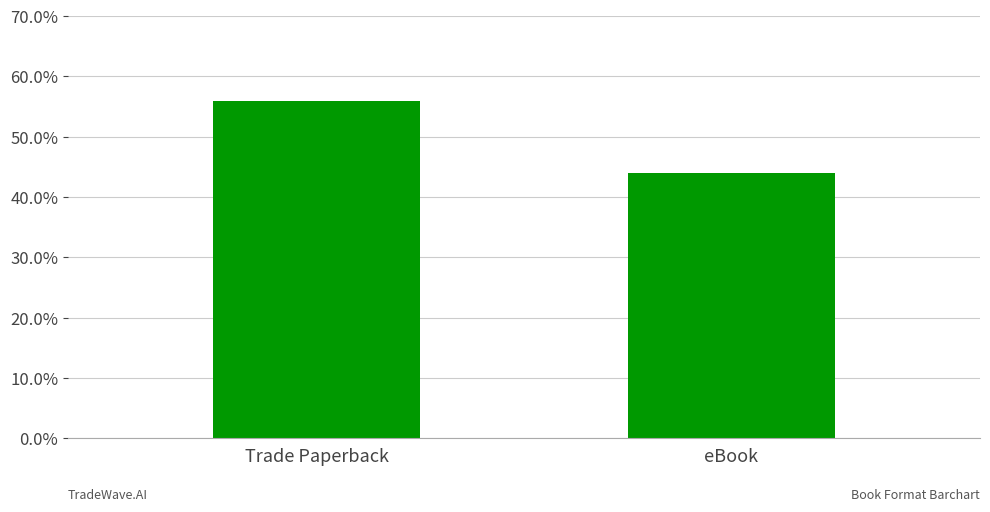

What is the approximate value at eBook?

0.4